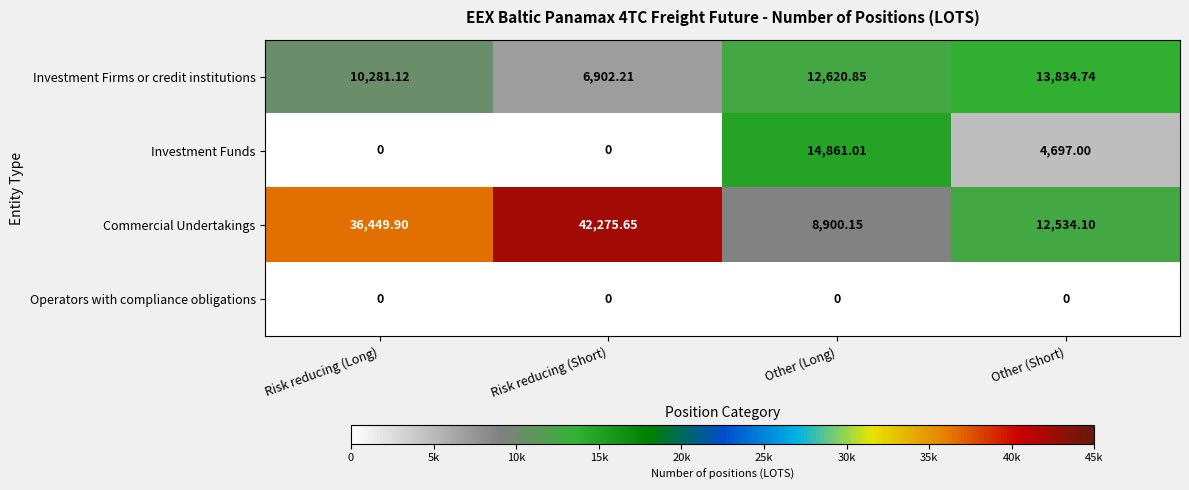

How many data points in Investment Firms or credit institutions are less than 12620?

2